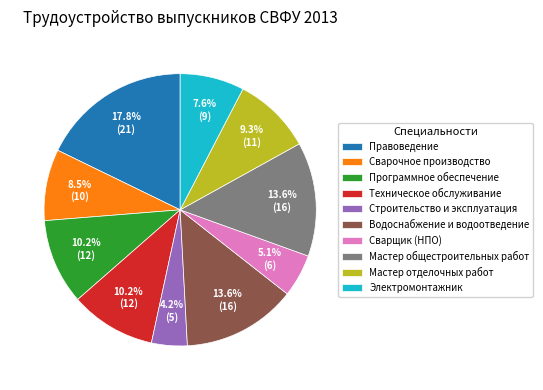

Combined, do Мастер общестроительных работ and Строительство и эксплуатация account for over 50%?

No